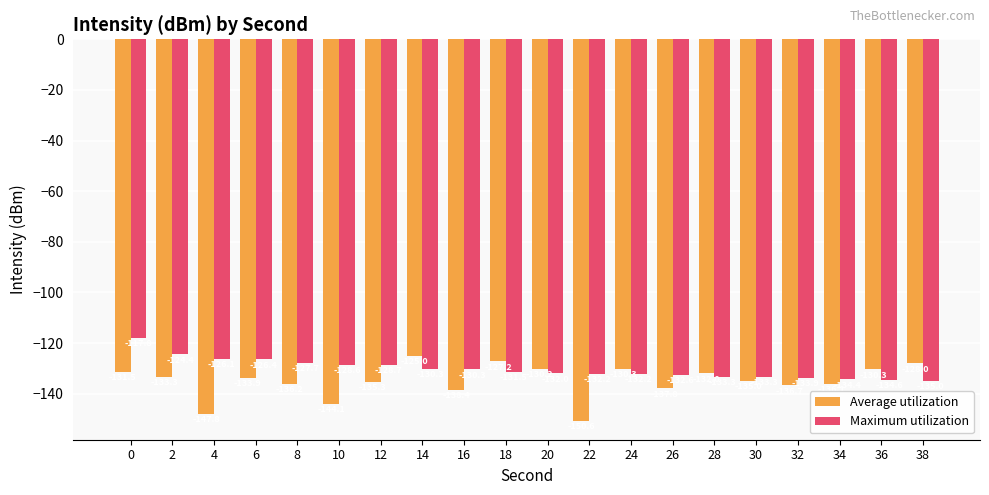

Rank the series by their average value, from highest to lowest.

Maximum utilization, Average utilization